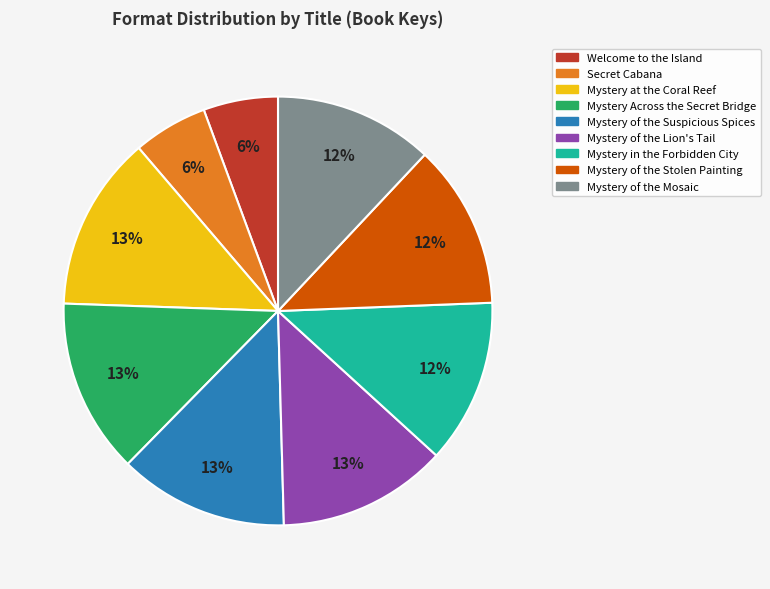

Which has a higher value, Secret Cabana or Mystery Across the Secret Bridge?

Mystery Across the Secret Bridge